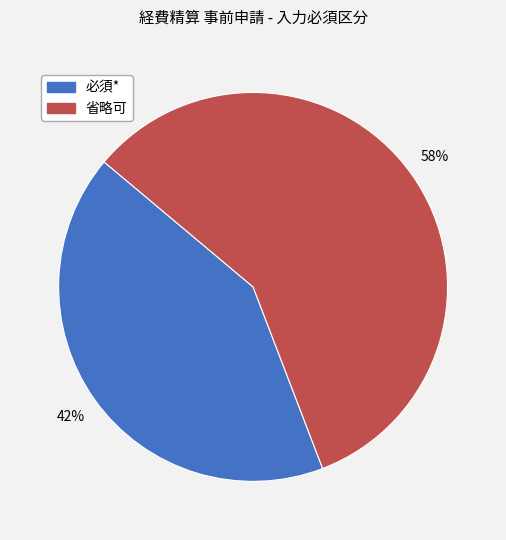

True or false: 必須* accounts for 48% of the total.

False